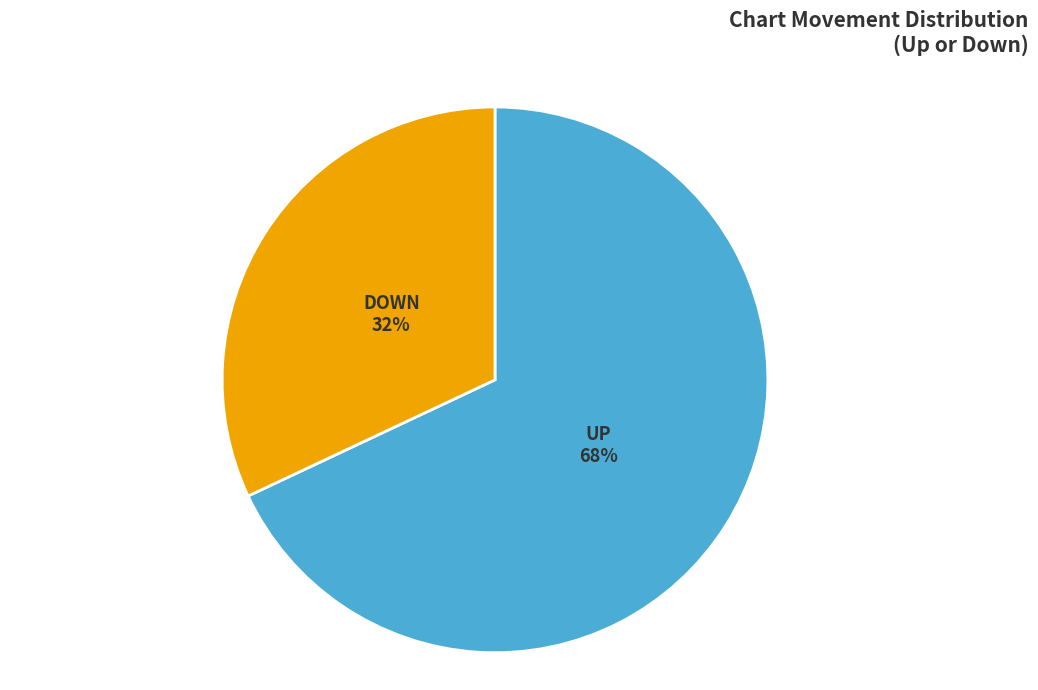

To the nearest percent, what is the difference between the largest and smallest slice percentages?

36%